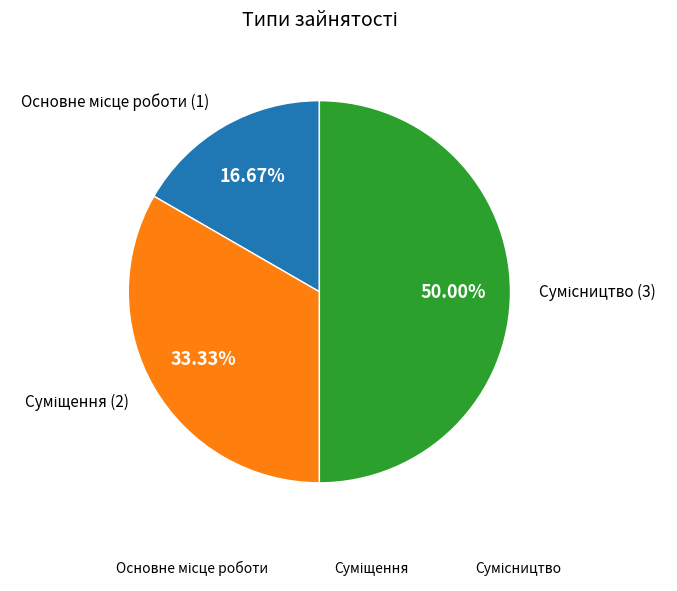

How many slices are in this pie chart?

3